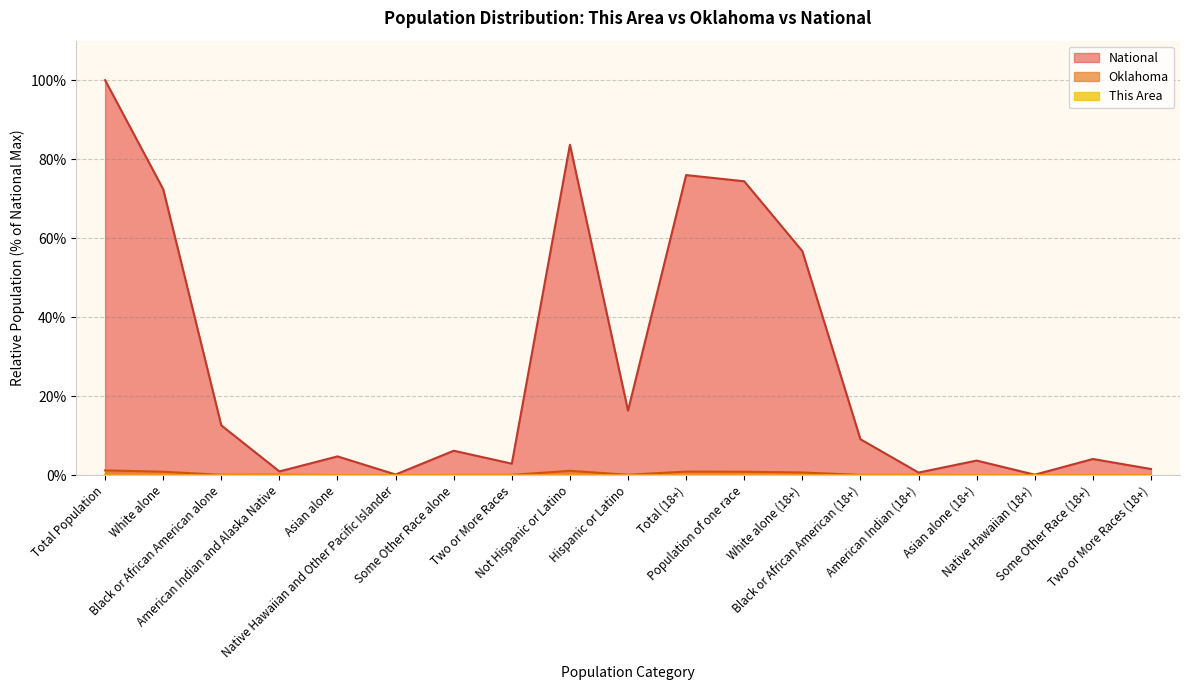

At which category is the sum across all series the highest?

Total Population